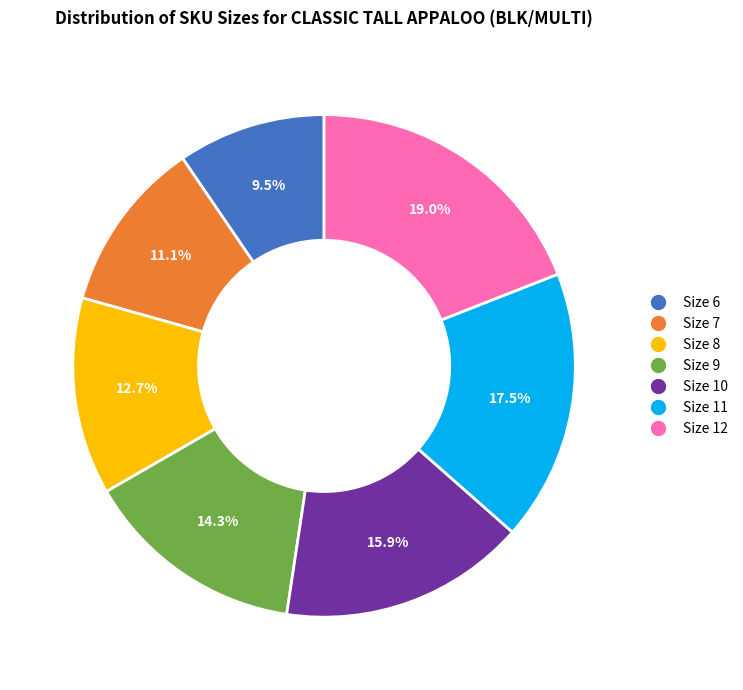

How many segments does this pie chart have?

7